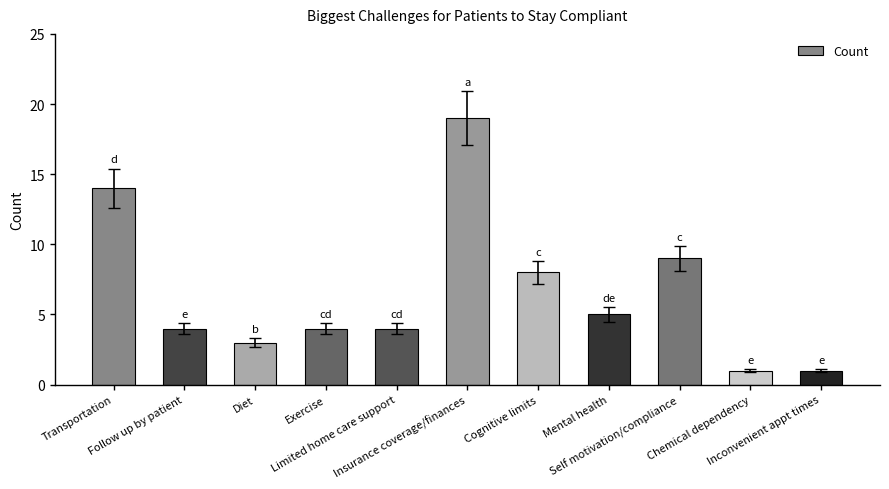

Count the number of categories in the chart.

11